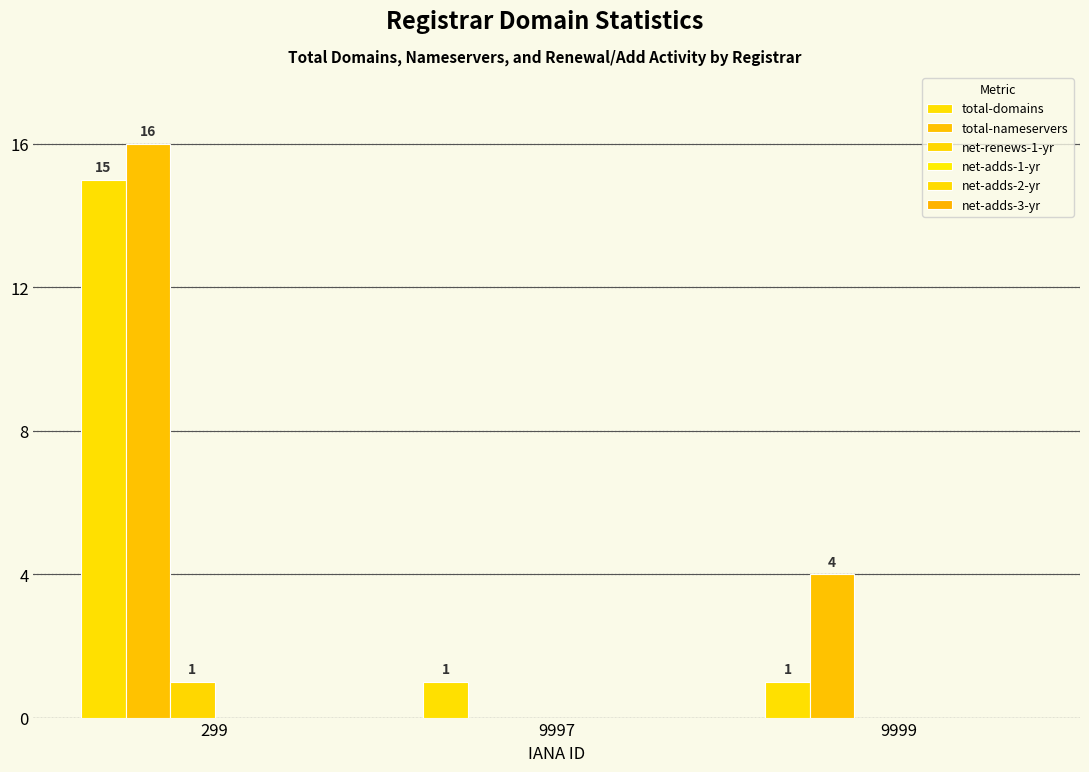

Are the bars horizontal?

No